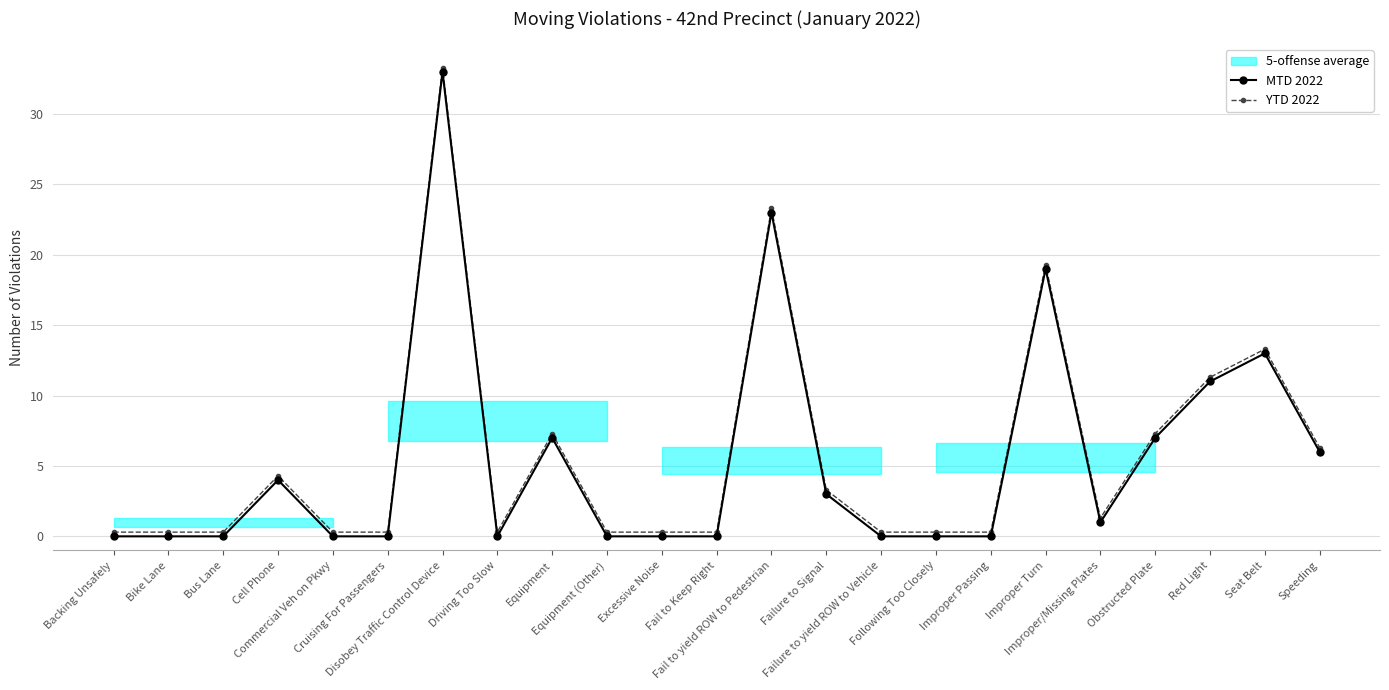

At which category does the chart reach its peak across all series?

Disobey Traffic Control Device